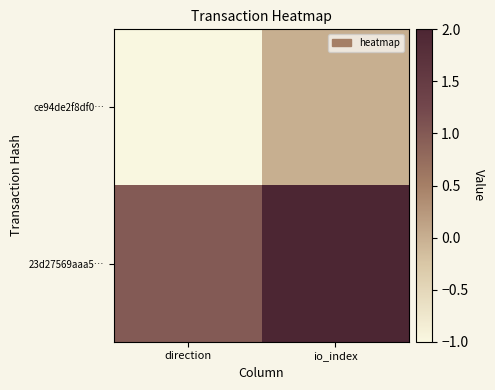

Reading right to left, extract all data points from this chart.

ce94de2f8df0…: io_index=0	direction=-1
23d27569aaa5…: io_index=2	direction=1